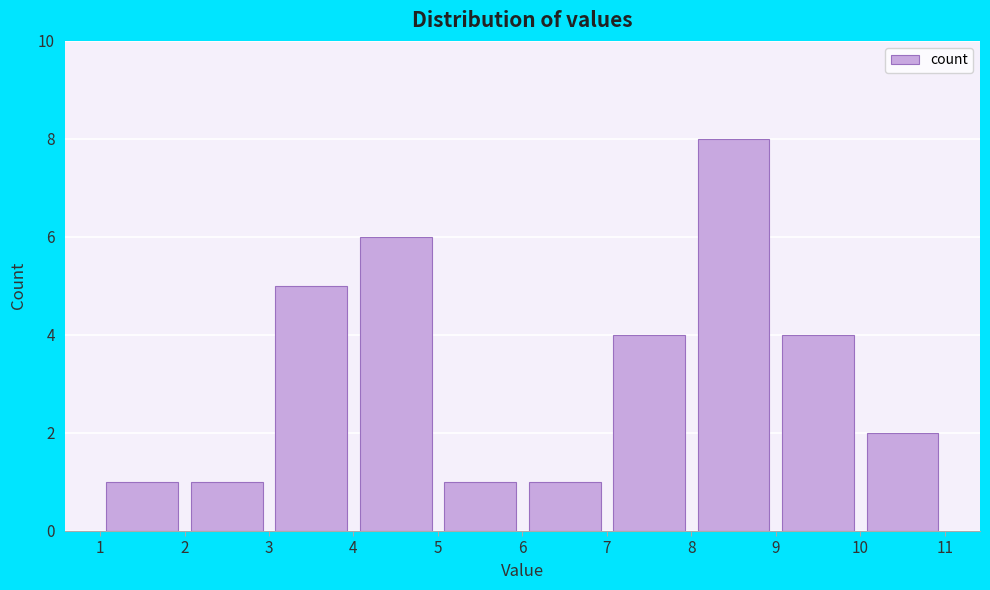

Reading left to right, list every bar in this chart as the range it spans on the x-axis followed by its height. The values are not printed on the chart, so give them approximately, as read against the axis.

1 to 2: 1
2 to 3: 1
3 to 4: 5
4 to 5: 6
5 to 6: 1
6 to 7: 1
7 to 8: 4
8 to 9: 8
9 to 10: 4
10 to 11: 2